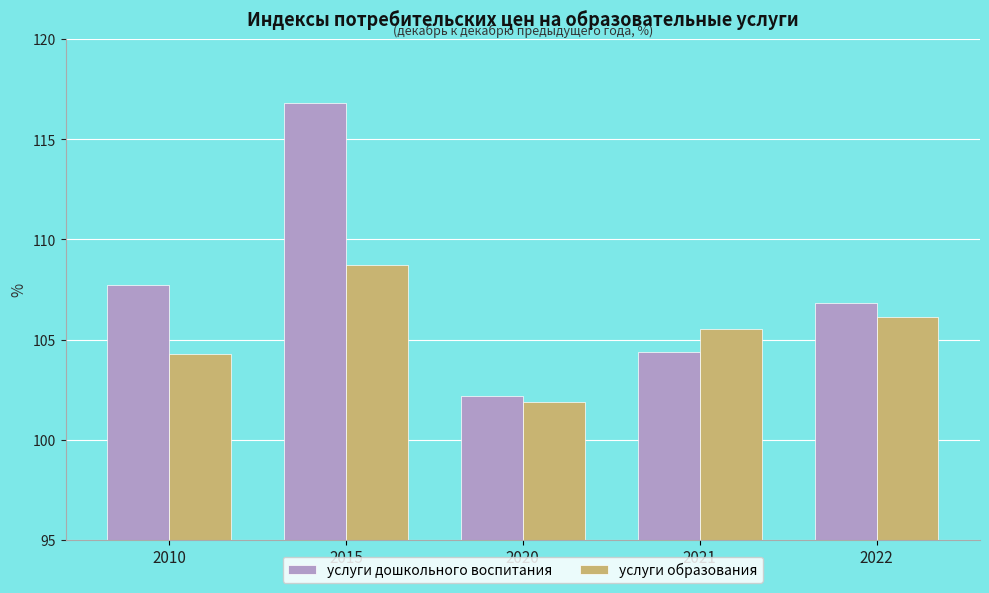

Reading left to right, what are all the values shown in this chart?

услуги дошкольного воспитания: 2010=107.7	2015=116.8	2020=102.2	2021=104.4	2022=106.8
услуги образования: 2010=104.3	2015=108.7	2020=101.9	2021=105.5	2022=106.1